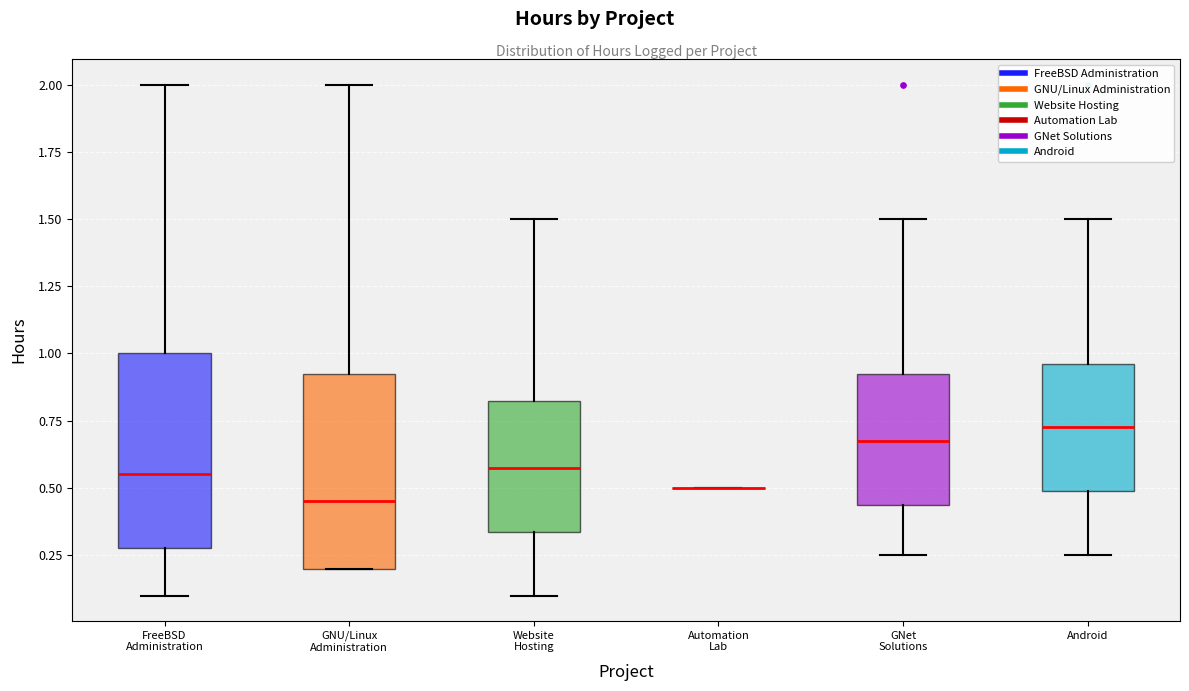

Where does the lower whisker of the box for Website Hosting end on the y-axis? The values are not printed on the chart, so give them approximately, as read against the axis.

0.10